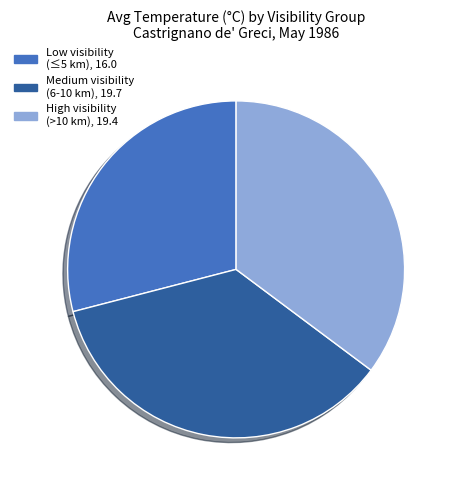

How many segments does this pie chart have?

3